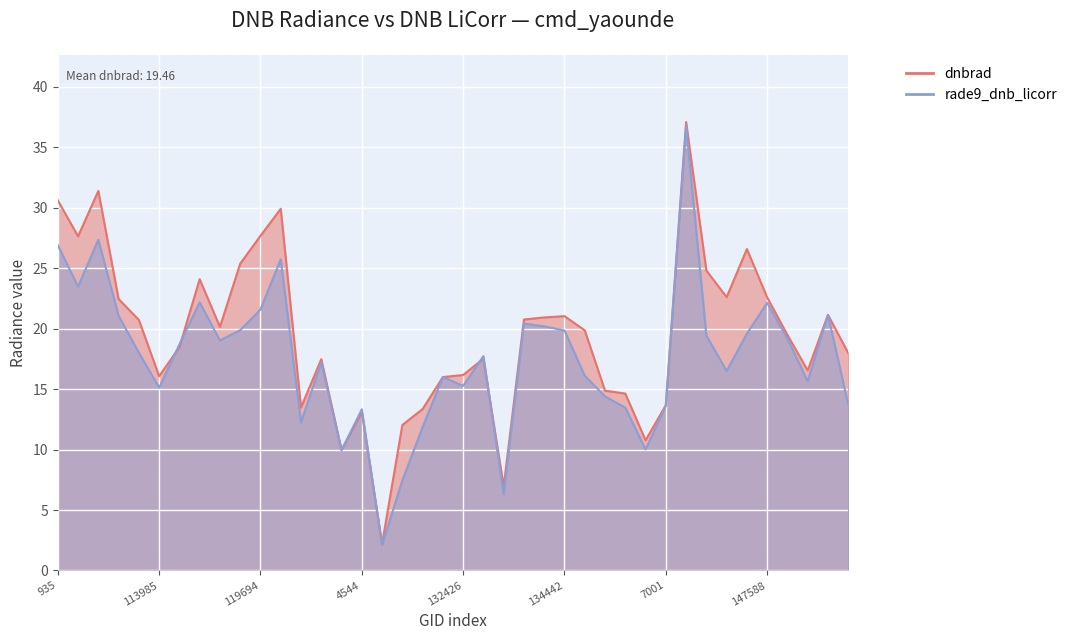

What is the label of the 23rd point from the right?

130438